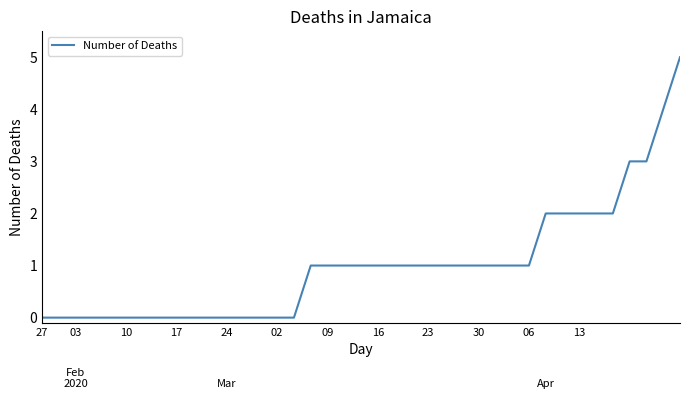

Reading left to right, extract all data points from this chart.

0	0	0	0	0	0	0	0	0	0	0	0	0	0	0	0	1	1	1	1	1	1	1	1	1	1	1	1	1	1	2	2	2	2	2	3	3	4	5